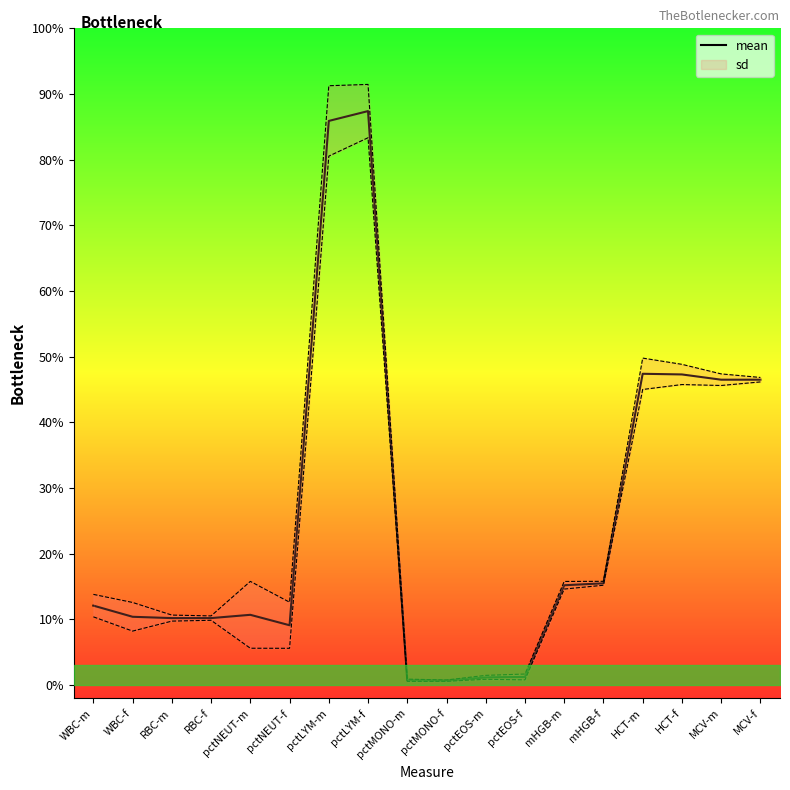

Reading right to left, extract all data points from this chart.

MCV-f=46.5	MCV-m=46.5	HCT-f=47.3	HCT-m=47.4	mHGB-f=15.5	mHGB-m=15.2	pctEOS-f=1.2	pctEOS-m=1.2	pctMONO-f=0.7	pctMONO-m=0.7	pctLYM-f=87.4	pctLYM-m=85.9	pctNEUT-f=9.1	pctNEUT-m=10.7	RBC-f=10.2	RBC-m=10.2	WBC-f=10.4	WBC-m=12.1